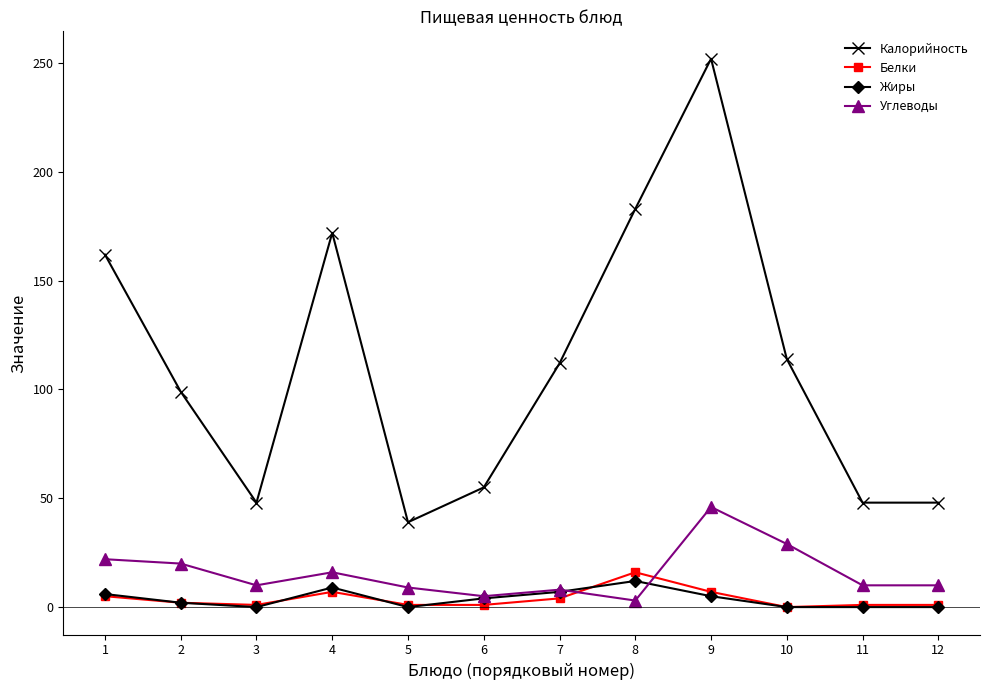

The value of Углеводы at 3 is 10. True or false?

True